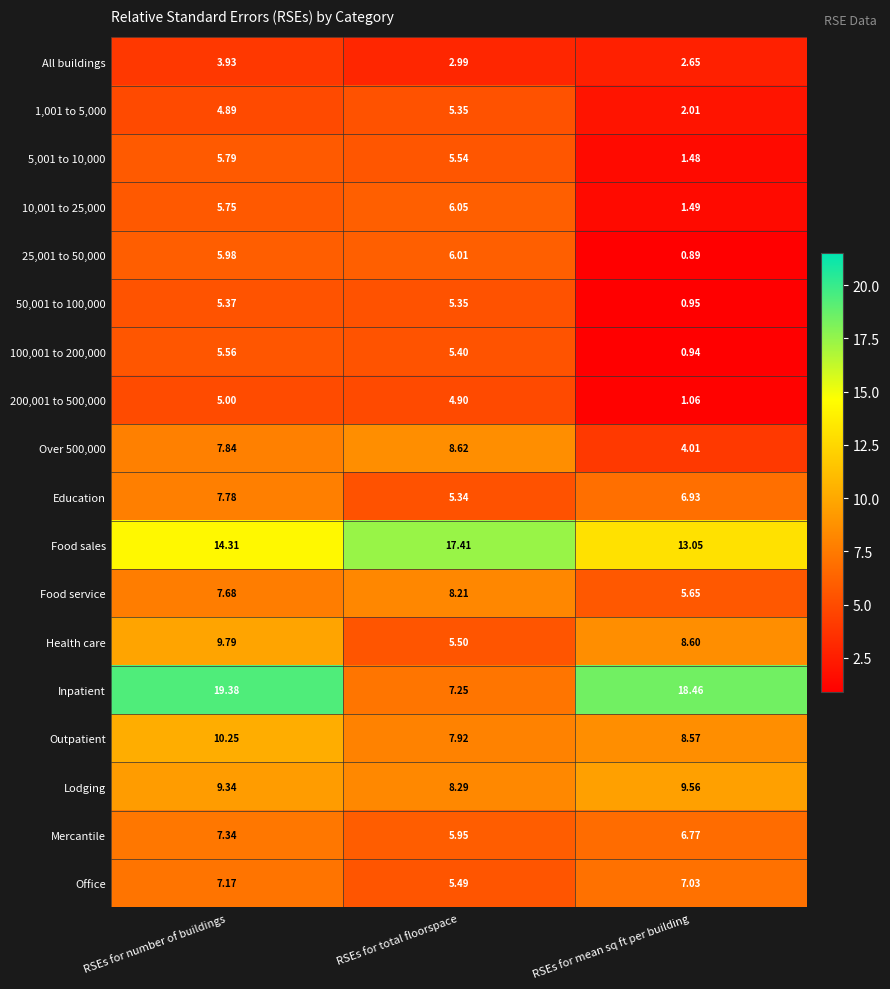

At how many categories does at least one series exceed 14?

3